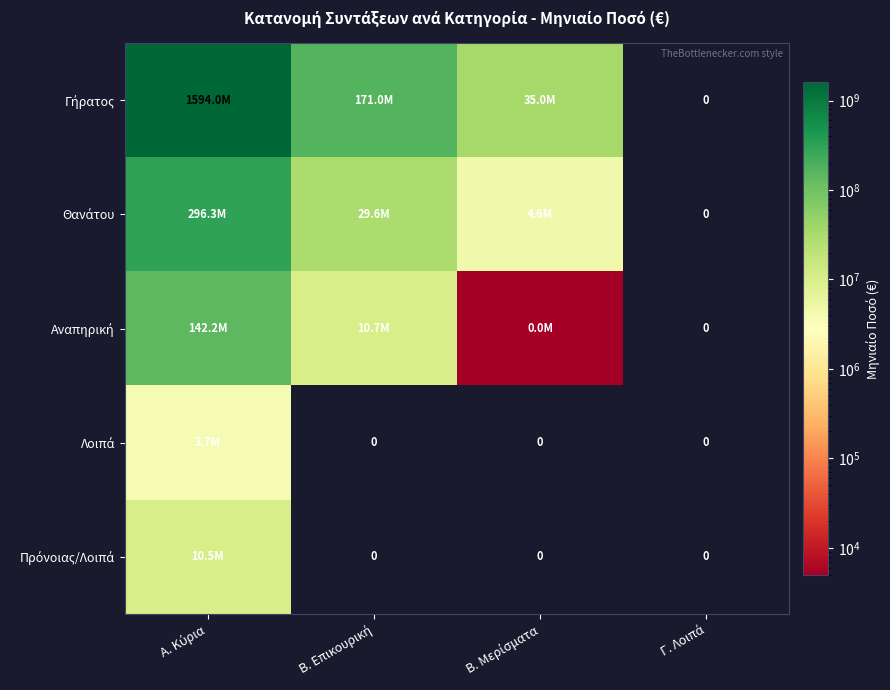

How many values in the Θανάτου series exceed 29584146?

2